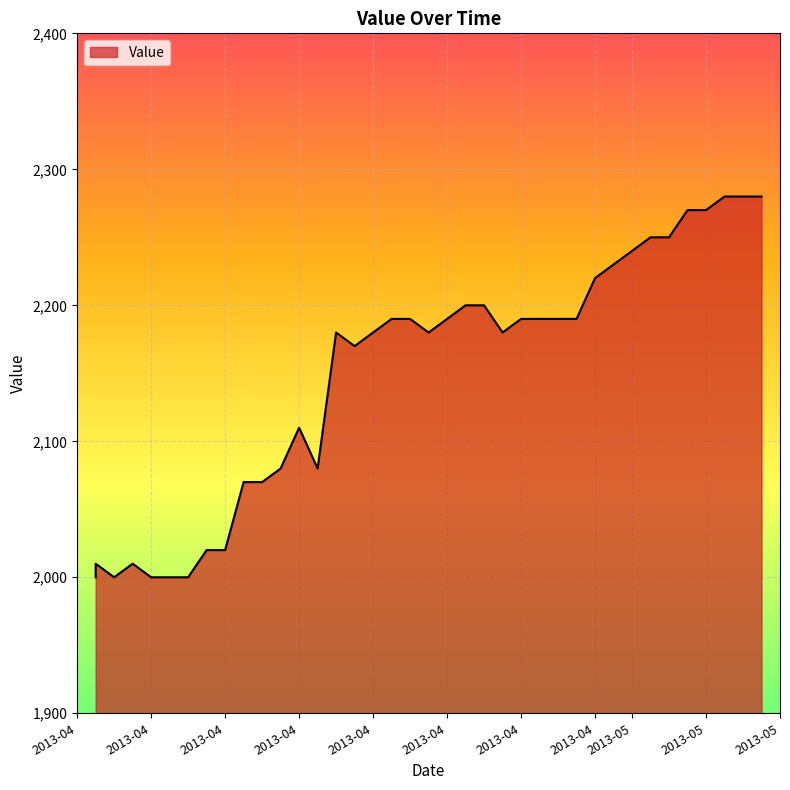

Which has a higher value, 20130416 or 20130423?

20130423